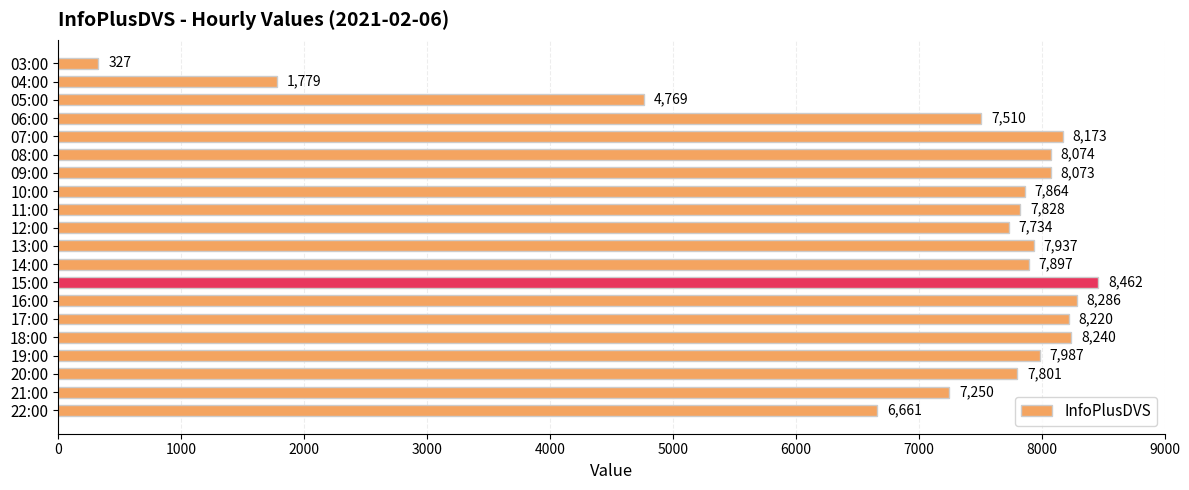

Approximately how many times larger is the value at 12:00 compared to 10:00?

1.0